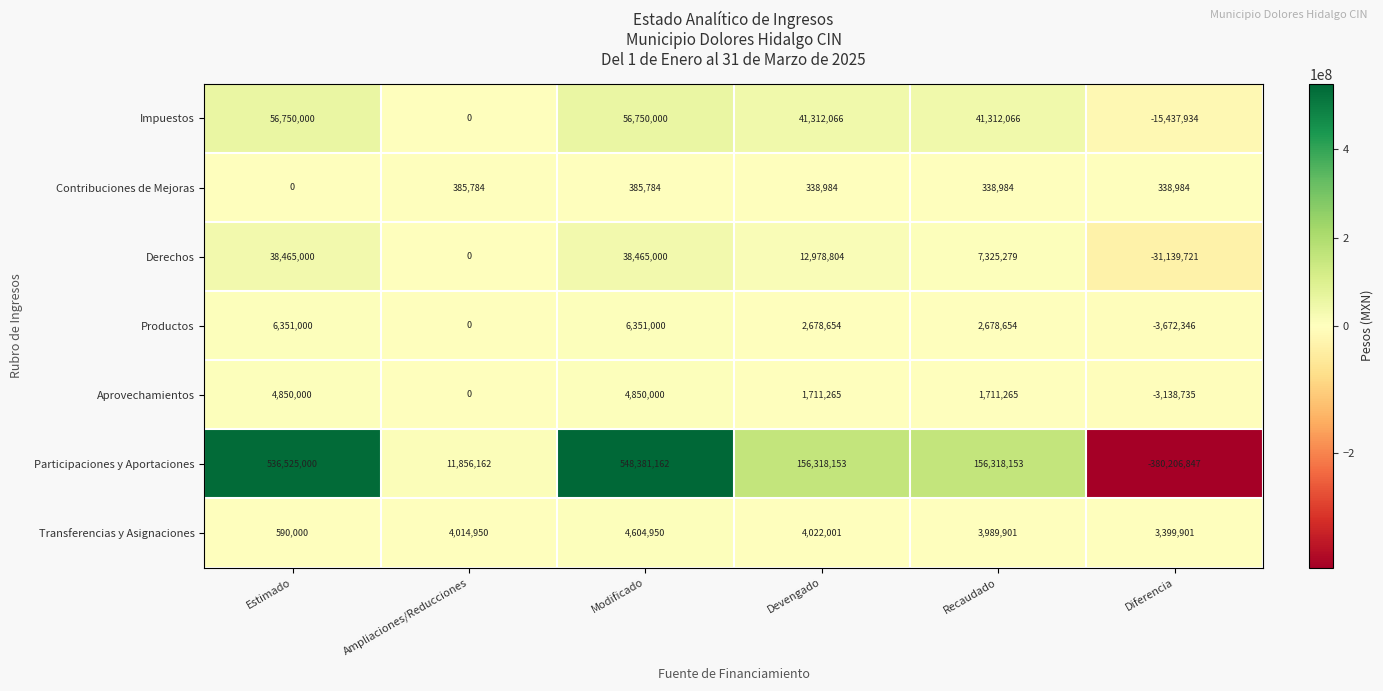

What is the difference between the second highest and second lowest values in the Transferencias y Asignaciones series?

622100